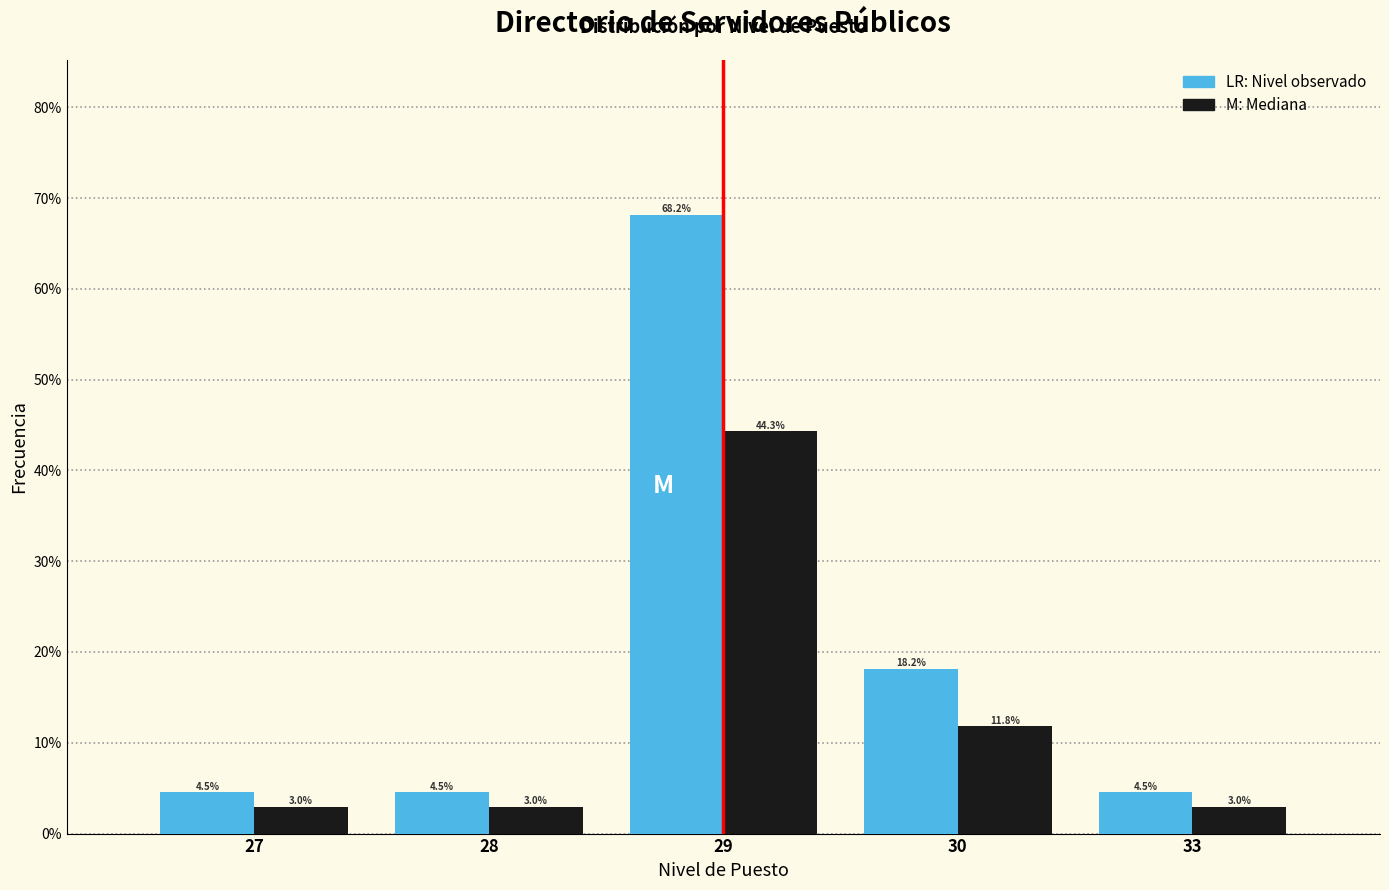

At which category does the chart reach its peak across all series?

29